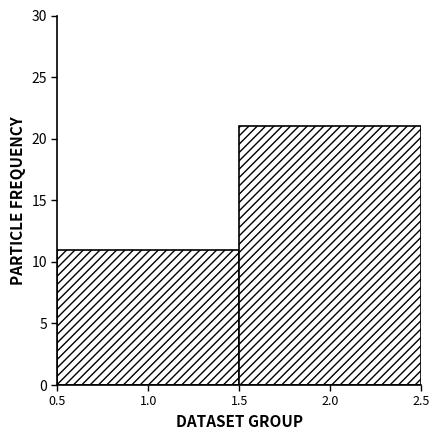

Reading left to right, transcribe this chart: for each bar, give the range it covers on the x-axis and its height. The values are not printed on the chart, so give them approximately, as read against the axis.

0.5 to 1.5: 11
1.5 to 2.5: 21